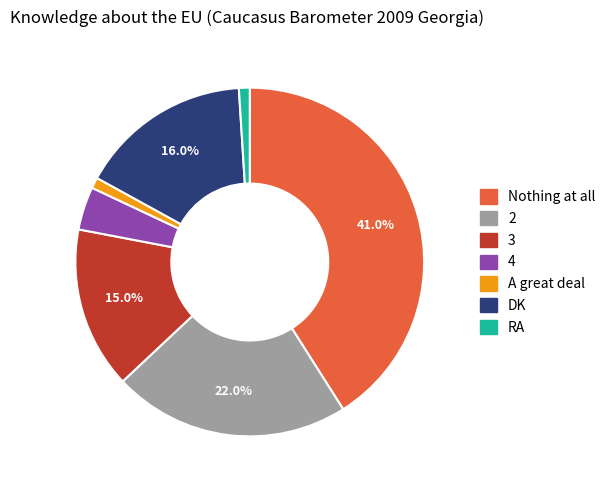

Is RA the majority of the pie?

No